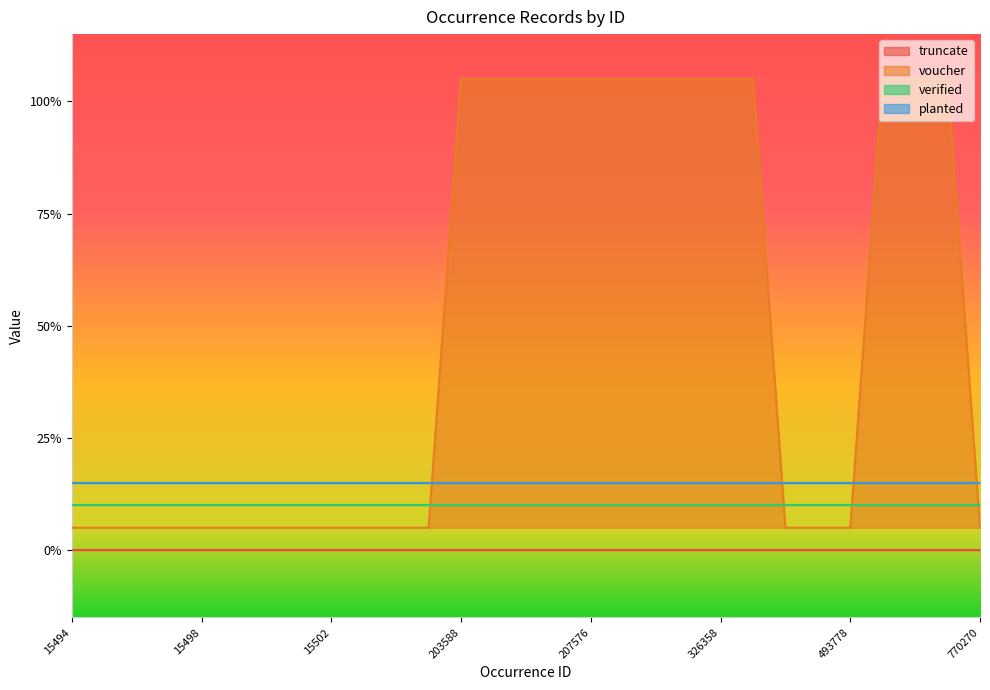

Is the value of planted at 15500 greater than the value of voucher at 325771?

No